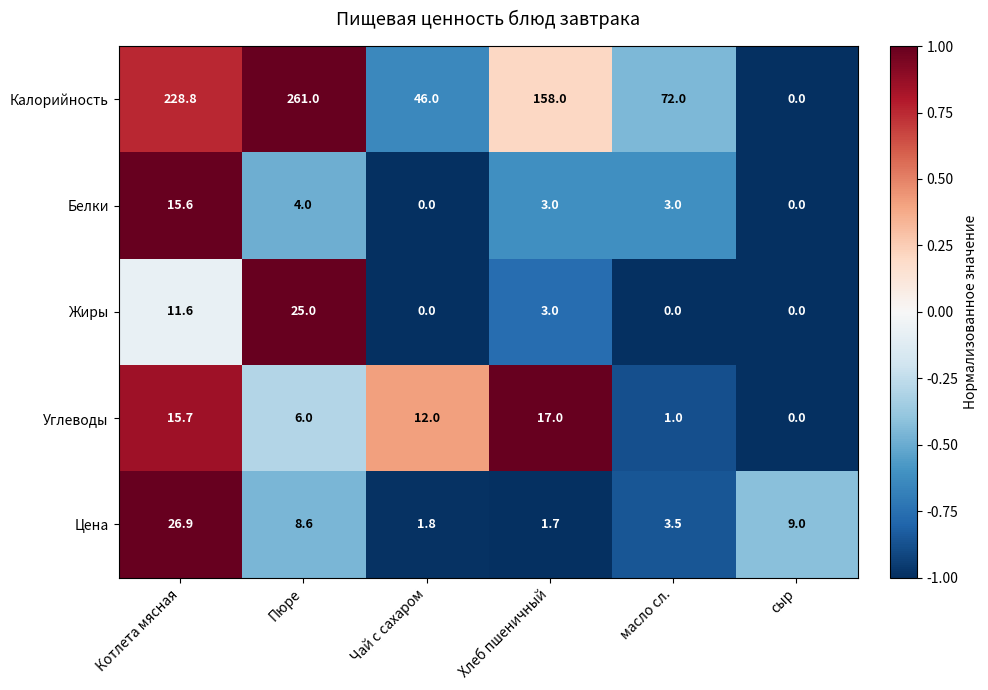

What value does the Калорийность series have at Чай с сахаром?

46.0